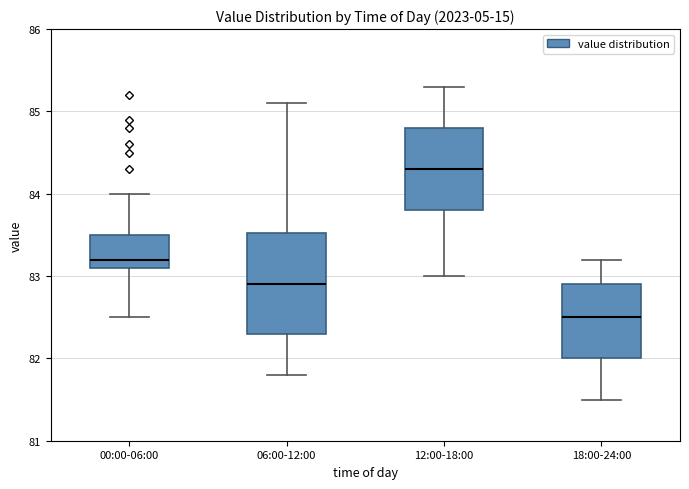

Where does the upper whisker of the box for 12:00-18:00 end on the y-axis? The values are not printed on the chart, so give them approximately, as read against the axis.

85.3